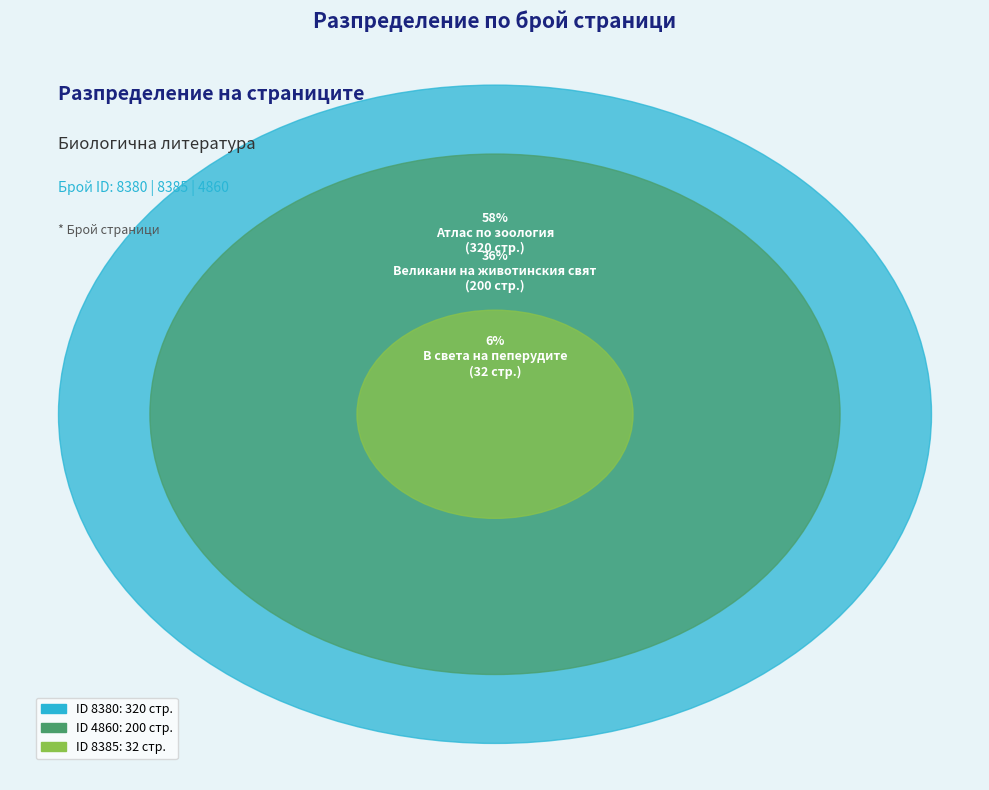

The 8385 slice represents 20% of the pie. True or false?

False